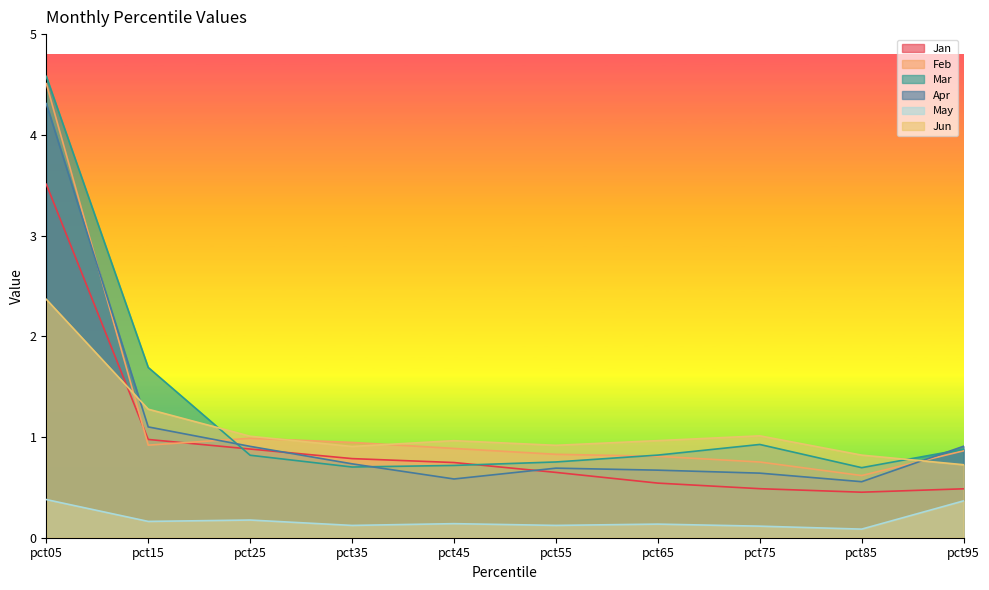

What are all the series names shown in the legend?

Jan, Feb, Mar, Apr, May, Jun